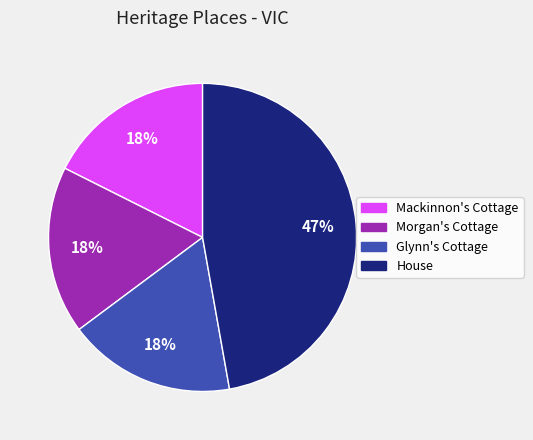

Do Glynn's Cottage and Mackinnon's Cottage together represent more than half of the pie?

No